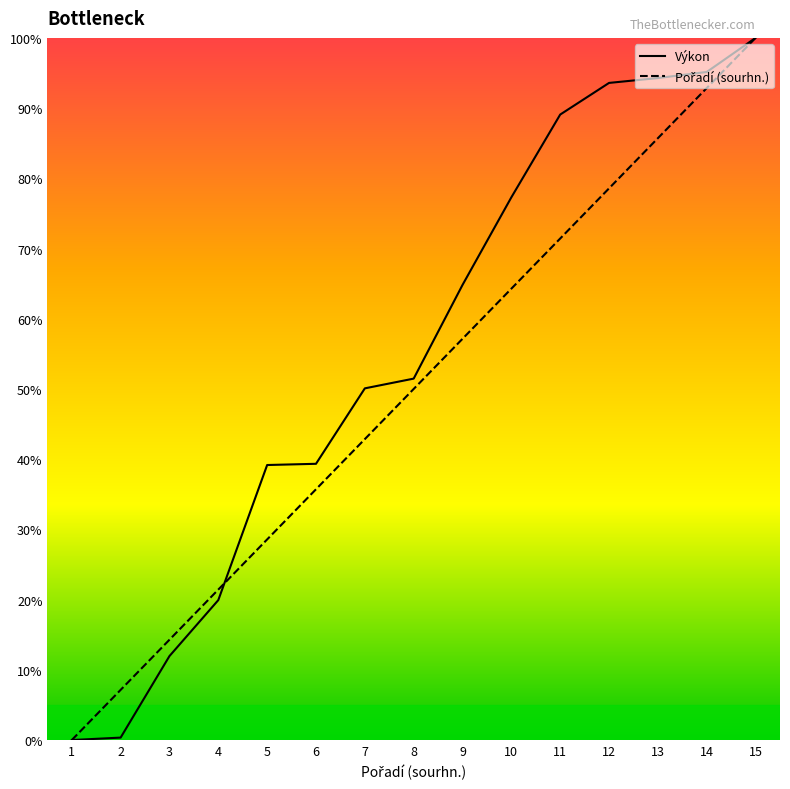

How many times do Výkon and Pořadí (sourhn.) cross each other?

1